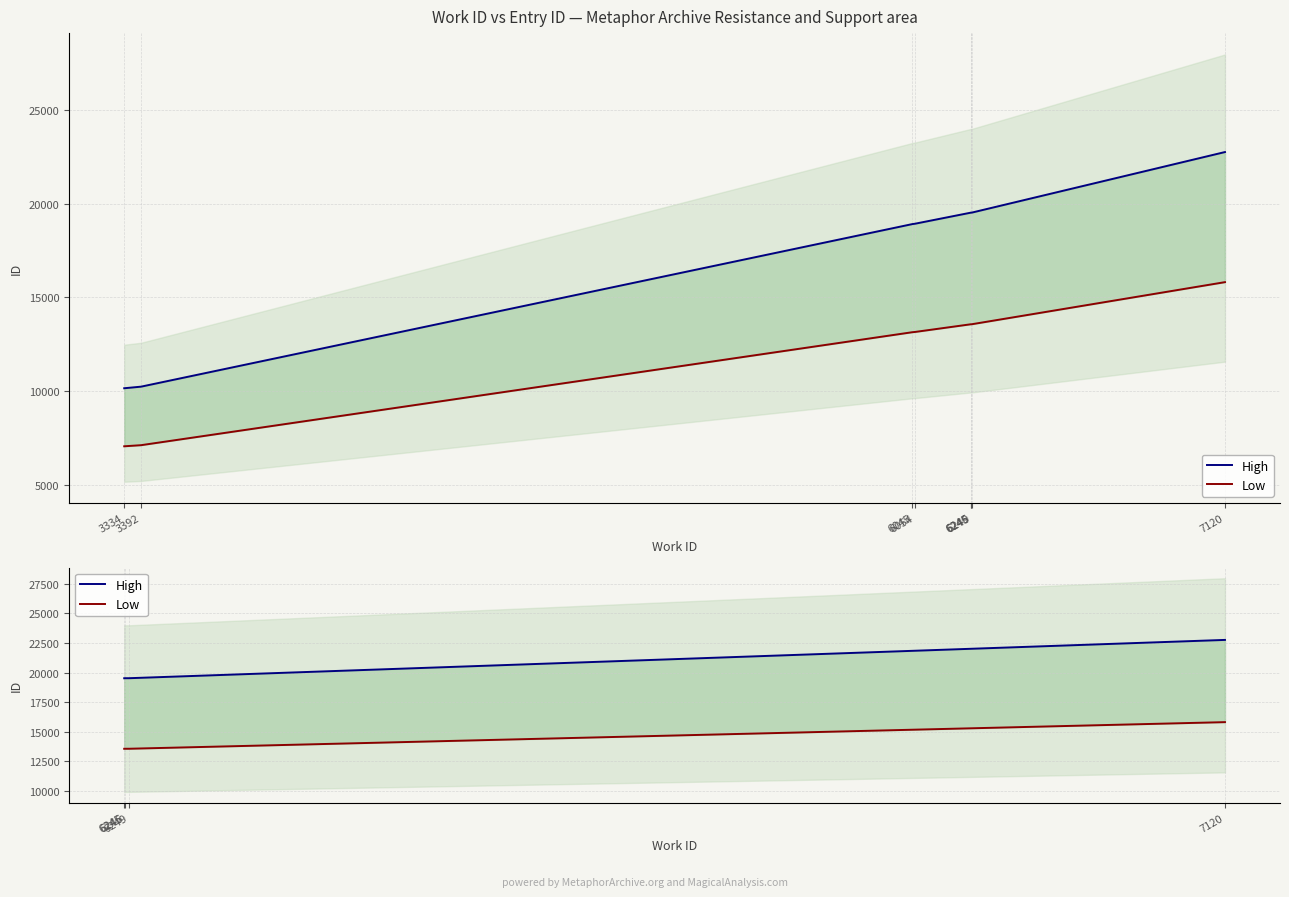

What is the sum of all Low values?

56523.4